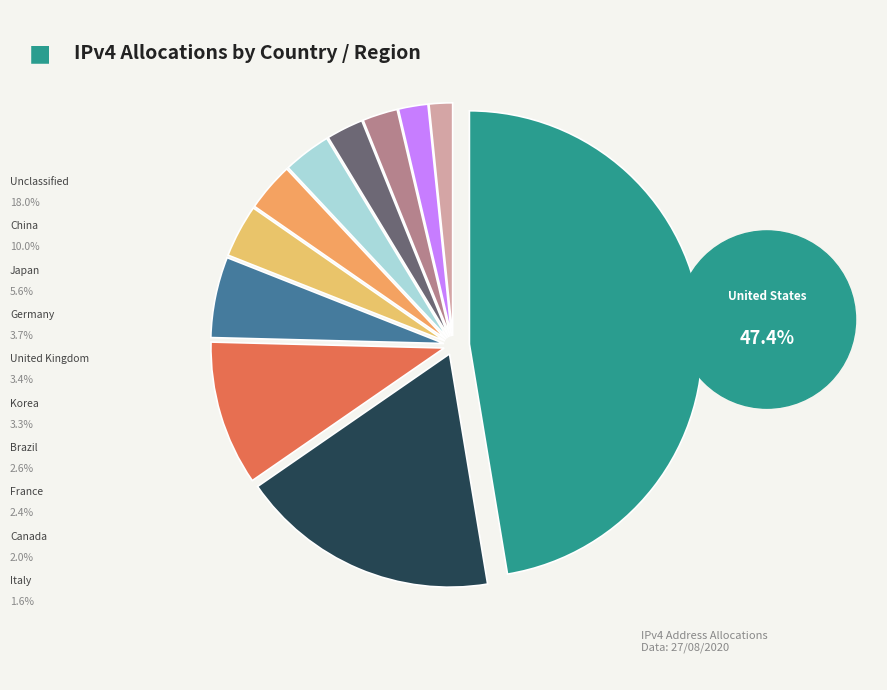

Does any single category account for the majority?

No